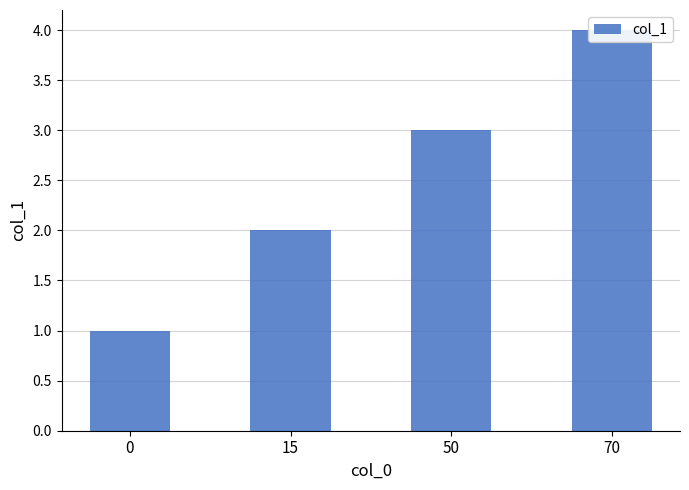

Is it true that the value at 70 is 4?

True